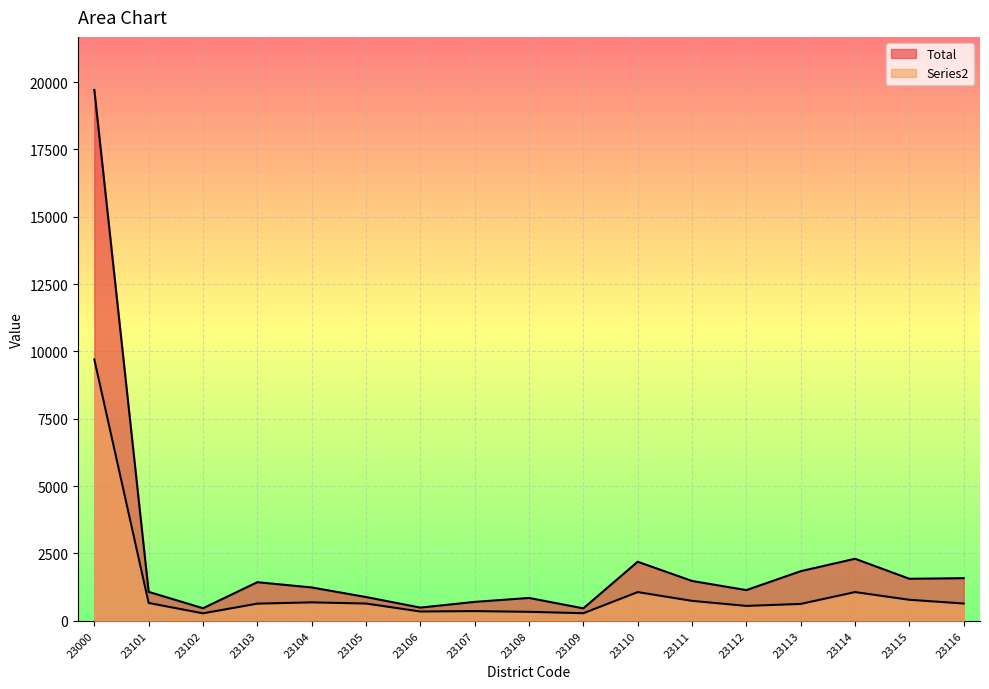

What is the difference between the Total values at 23106 and 23103?

943